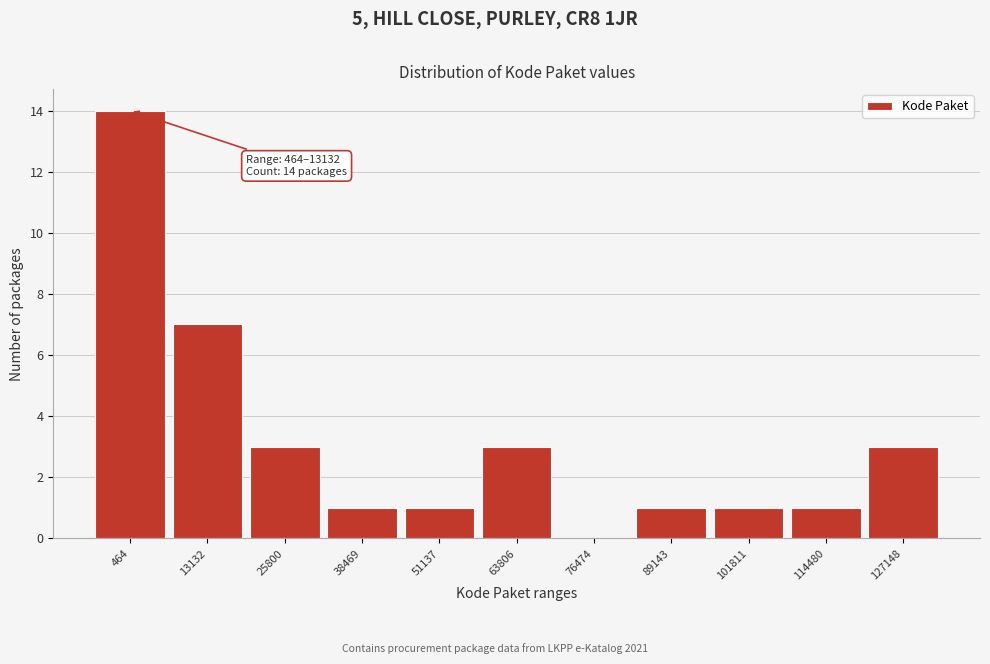

Reading left to right, what are all the values shown in this chart?

464=14	13132=7	25800=3	38469=1	51137=1	63806=3	76474=0	89143=1	101811=1	114480=1	127148=3